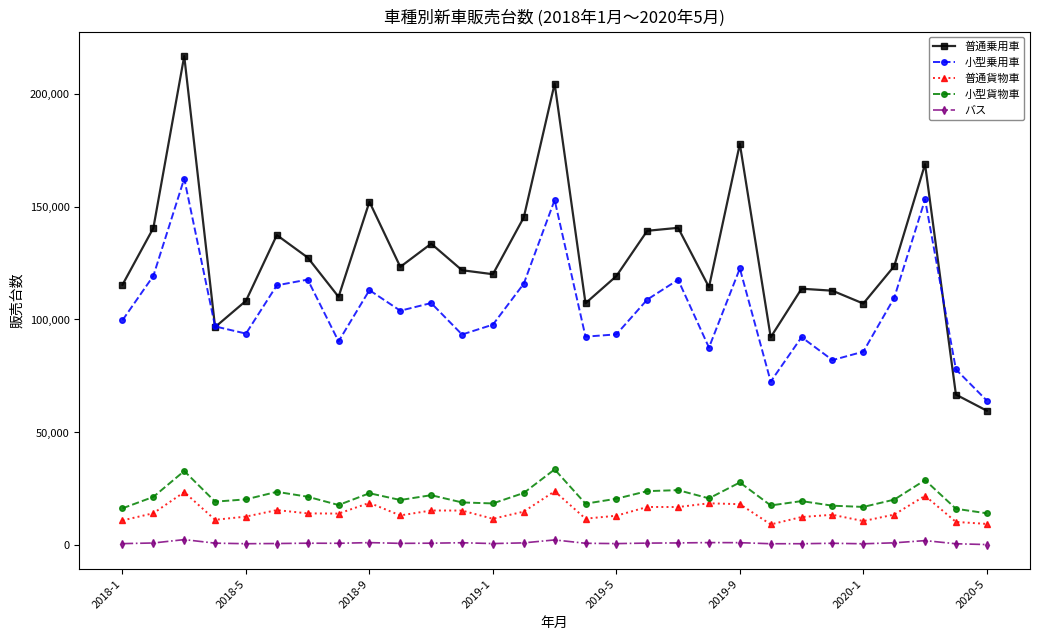

At how many categories does at least one series exceed 128560?

11